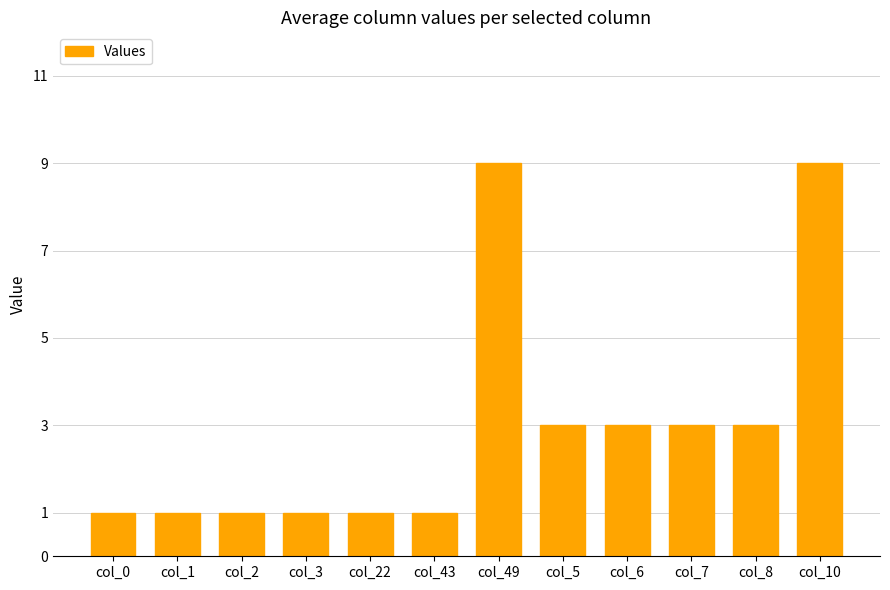

How many data points does each series have?

12